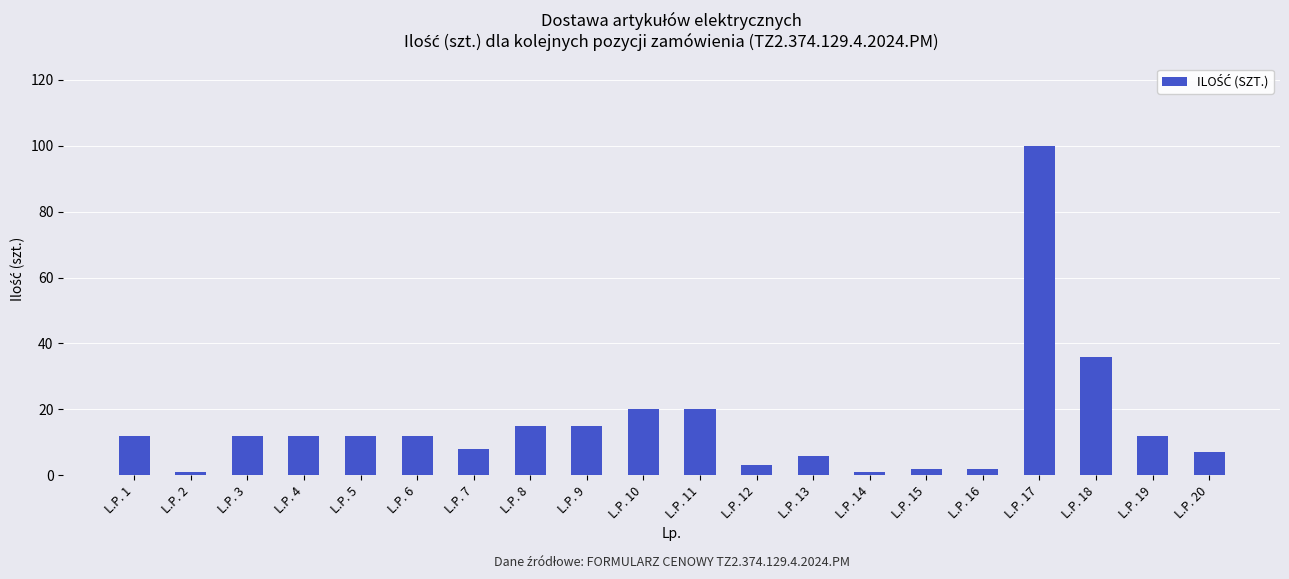

What is the difference between the values at L.P. 14 and L.P. 9?

14